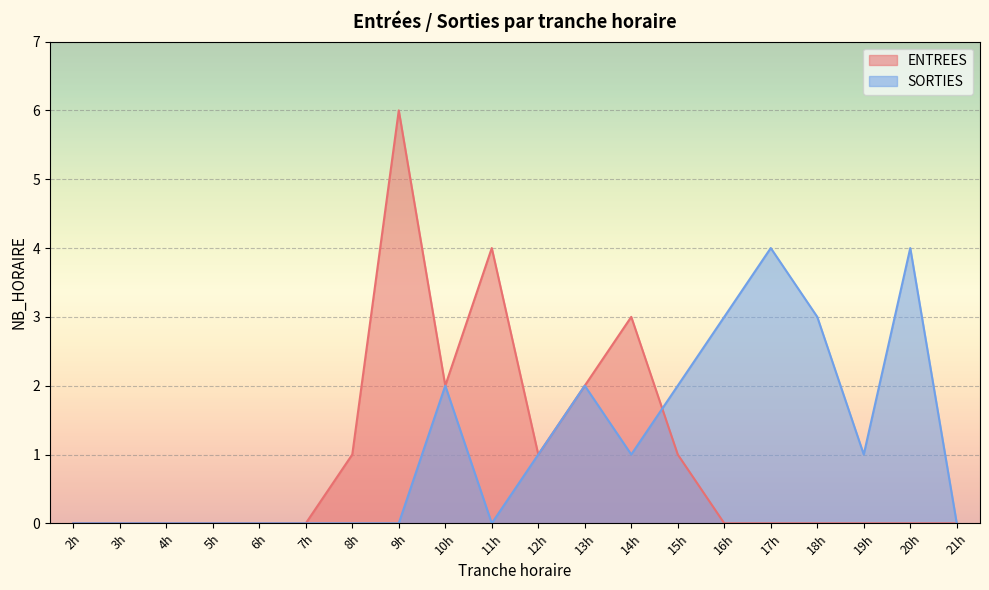

What is the average value of the SORTIES series?

1